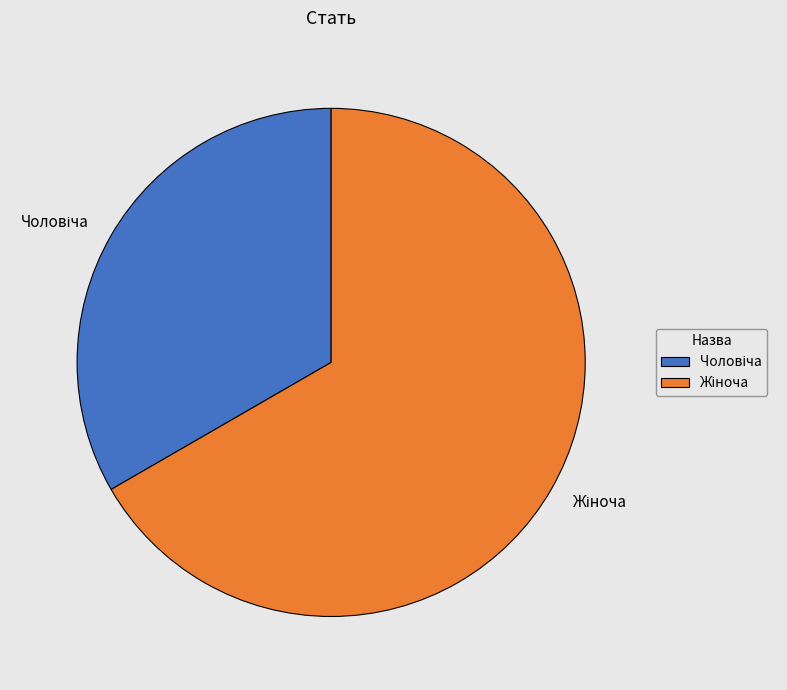

Does any single category account for the majority?

Yes